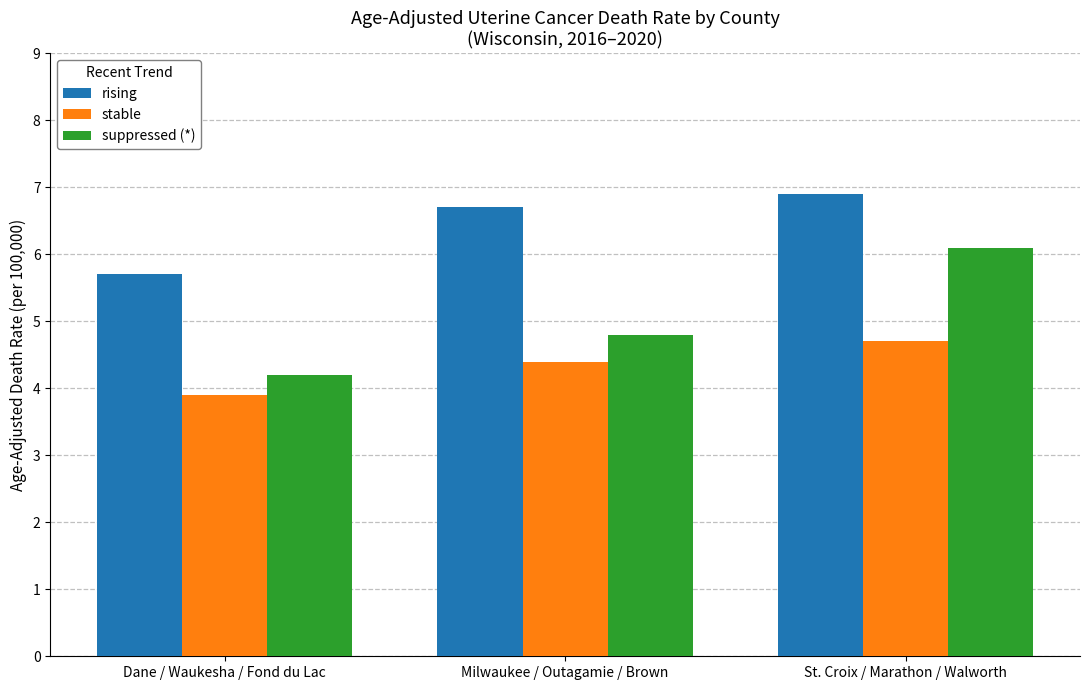

Reading left to right, list all the values displayed in this chart.

rising: Dane / Waukesha / Fond du Lac=5.7	Milwaukee / Outagamie / Brown=6.7	St. Croix / Marathon / Walworth=6.9
stable: Dane / Waukesha / Fond du Lac=3.9	Milwaukee / Outagamie / Brown=4.4	St. Croix / Marathon / Walworth=4.7
suppressed (*): Dane / Waukesha / Fond du Lac=4.2	Milwaukee / Outagamie / Brown=4.8	St. Croix / Marathon / Walworth=6.1